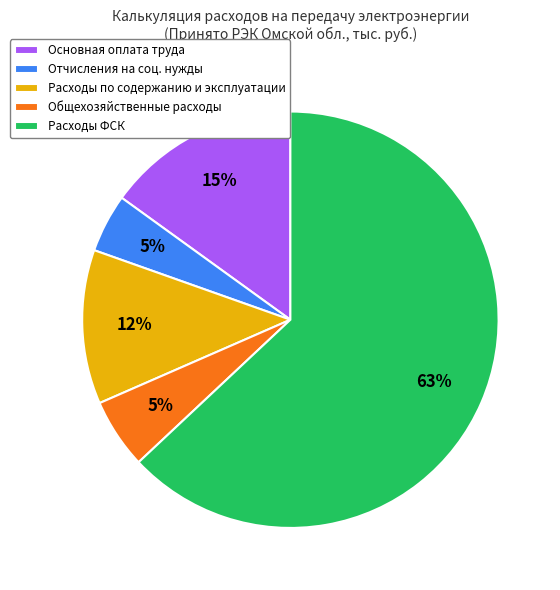

What is the largest slice in the pie chart?

Расходы ФСК